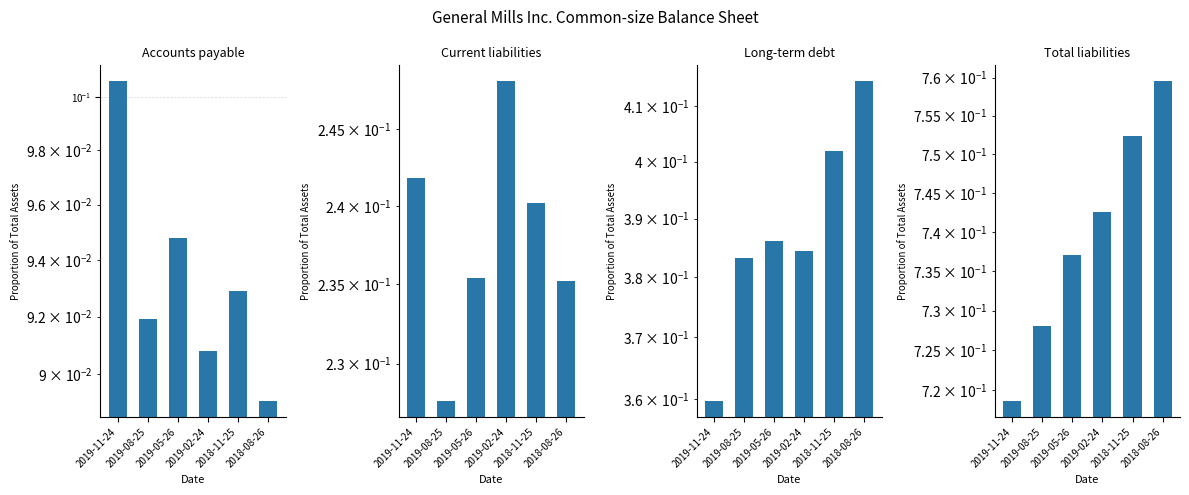

What is the difference between the maximum and minimum values in the Long-term debt series?

0.1